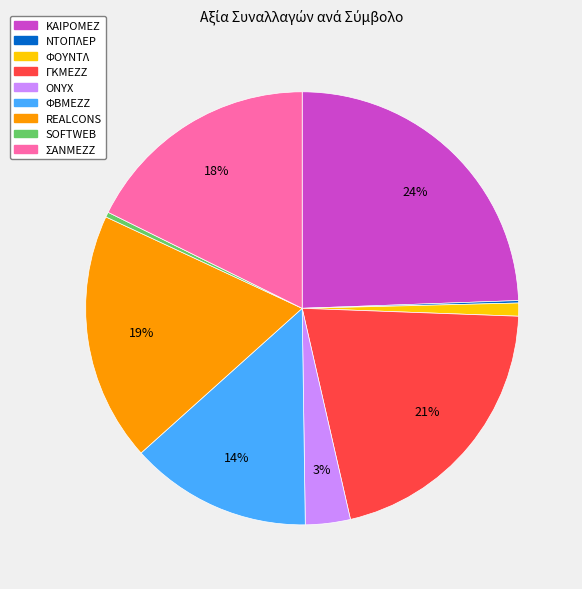

Is there a majority slice in this chart?

No